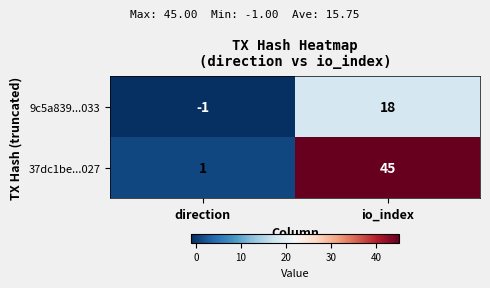

At direction, list the series in order from smallest to largest.

9c5a839...033, 37dc1be...027